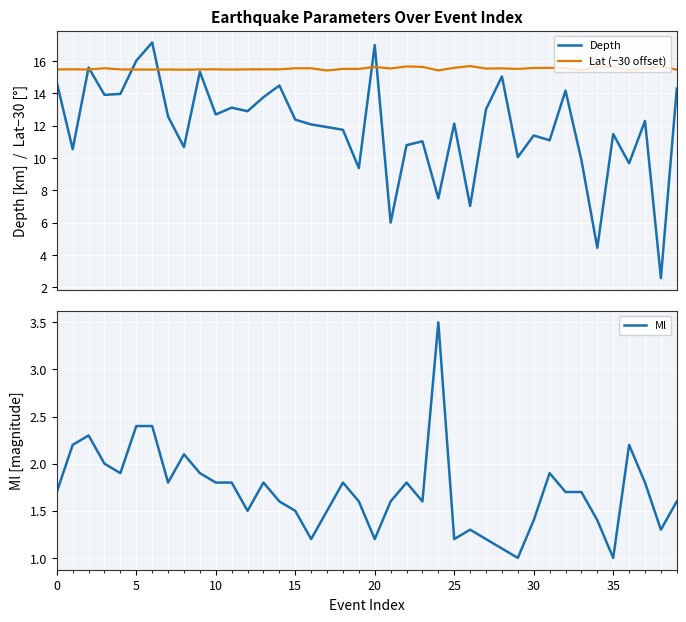

Which series has the widest spread of values?

Depth